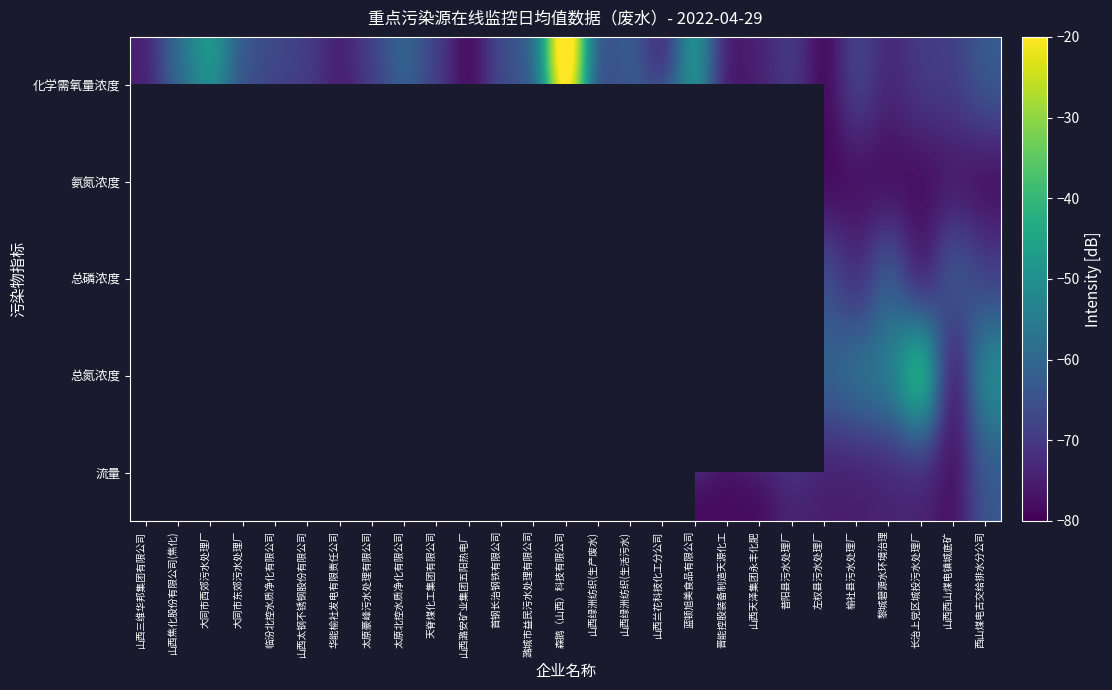

What is the sum of all 氨氮浓度 values?

-2001.0